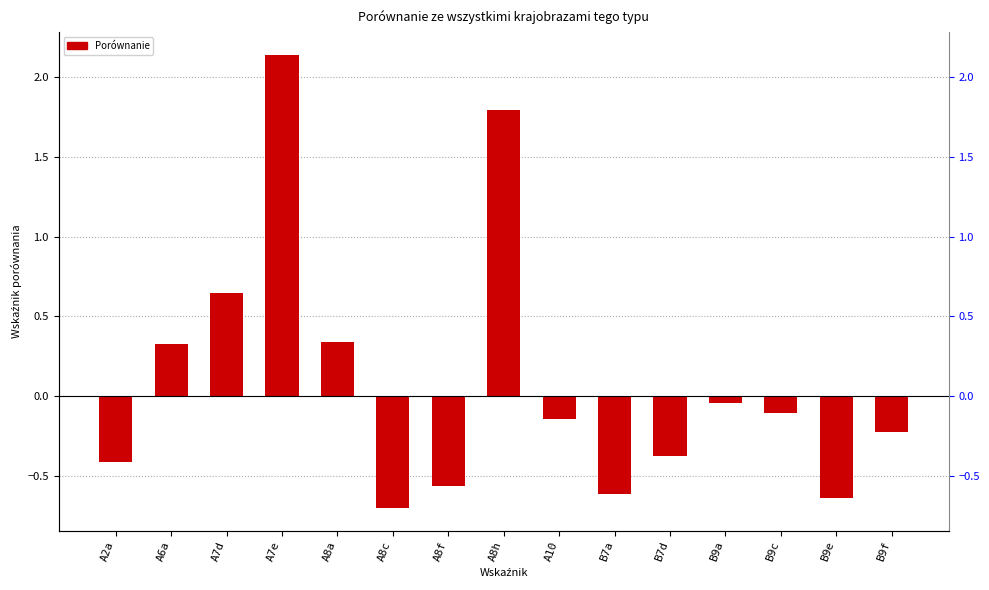

Are the bars horizontal?

No